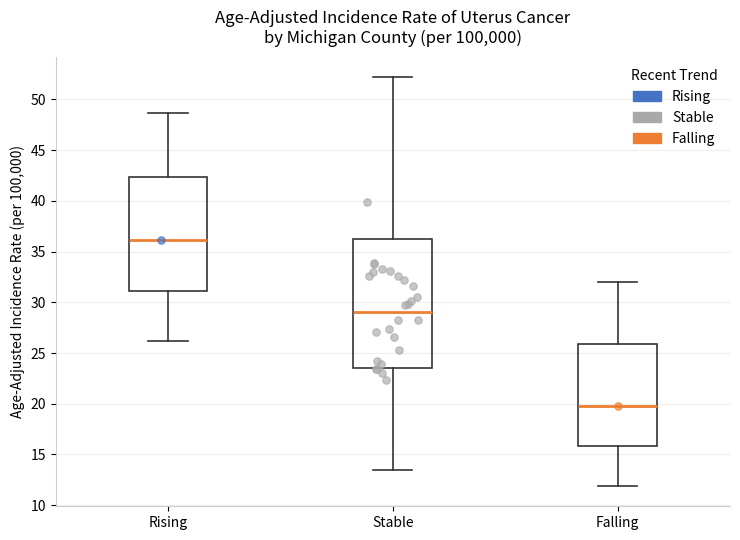

Which box's median line is the lowest?

Falling